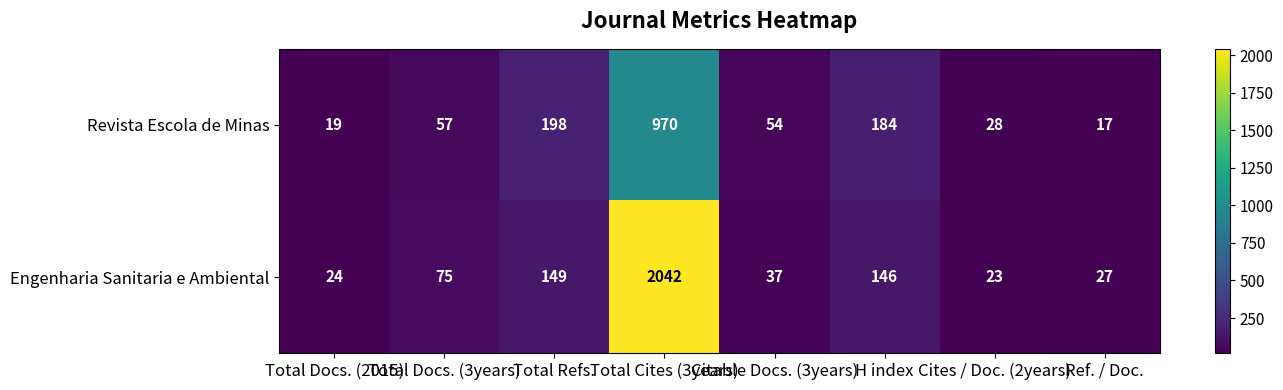

Read the Revista Escola de Minas value at H index, to the nearest 100.

200